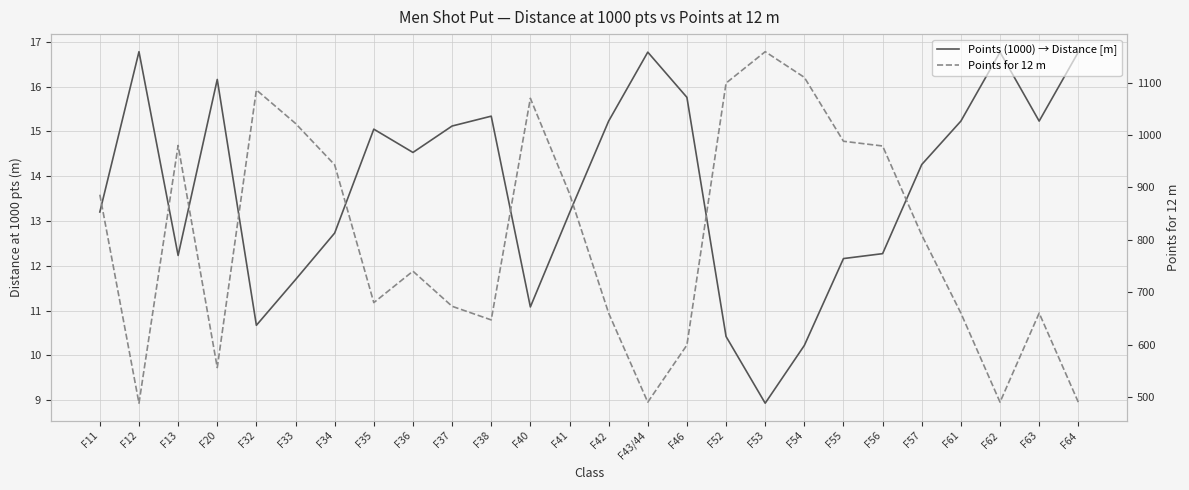

The value of Points for 12 m at F34 is 943.0. True or false?

True